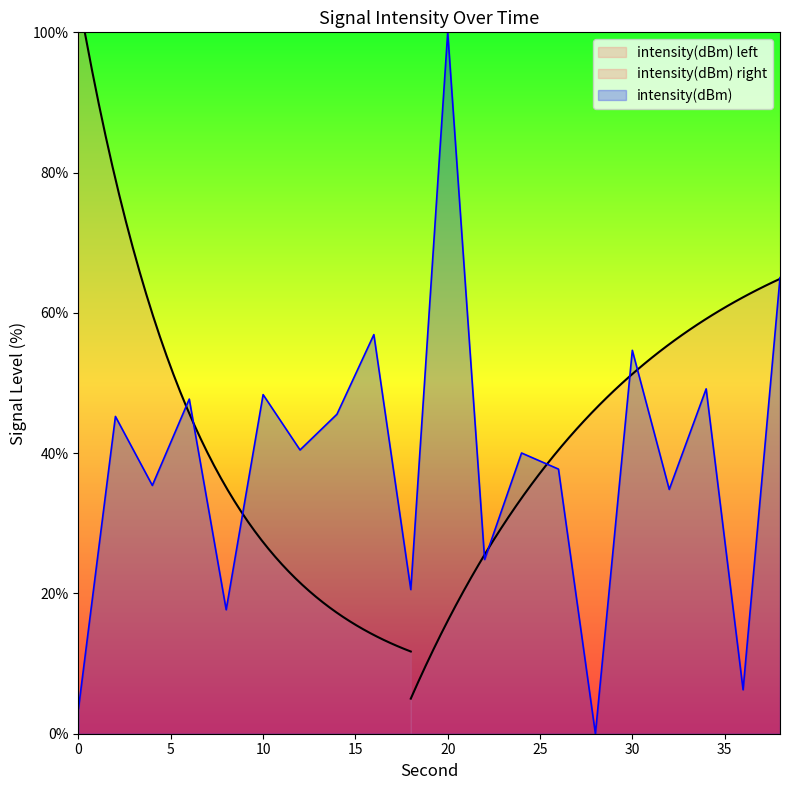

At which label is the value closest to 50?

34